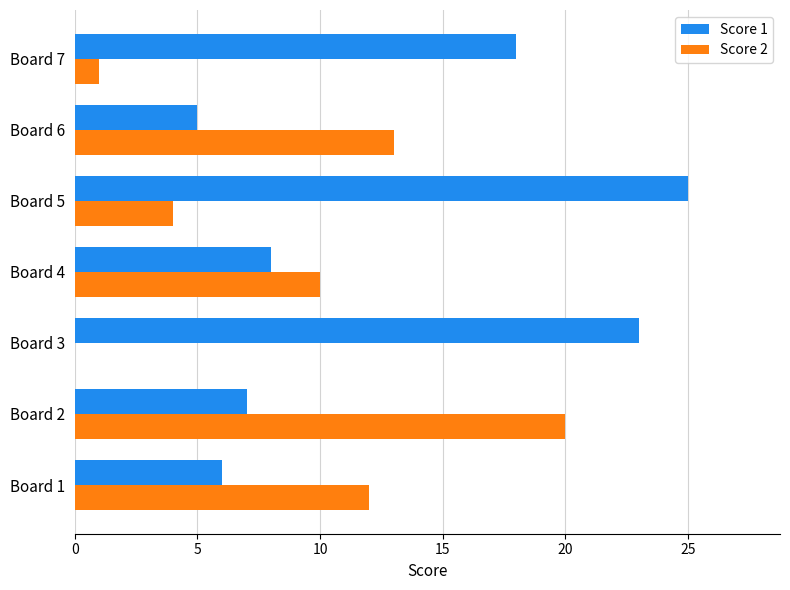

Count the number of categories in the chart.

7